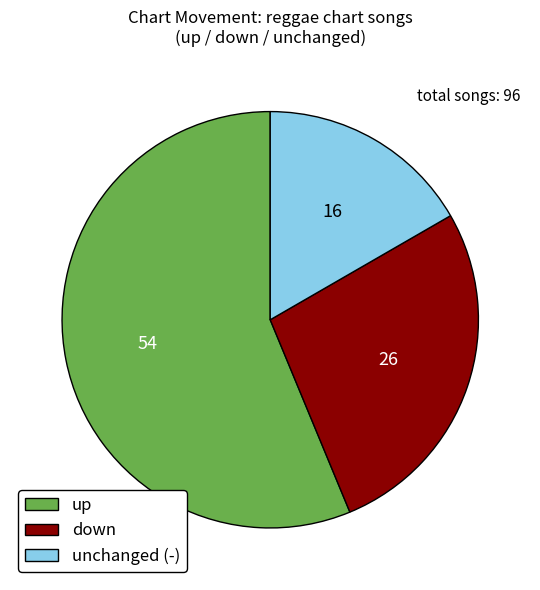

The up slice represents 56% of the pie. True or false?

True